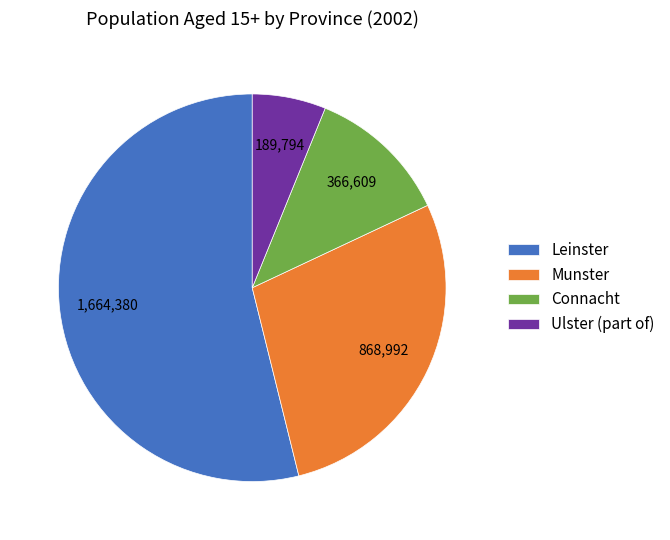

True or false: Munster accounts for 38% of the total.

False